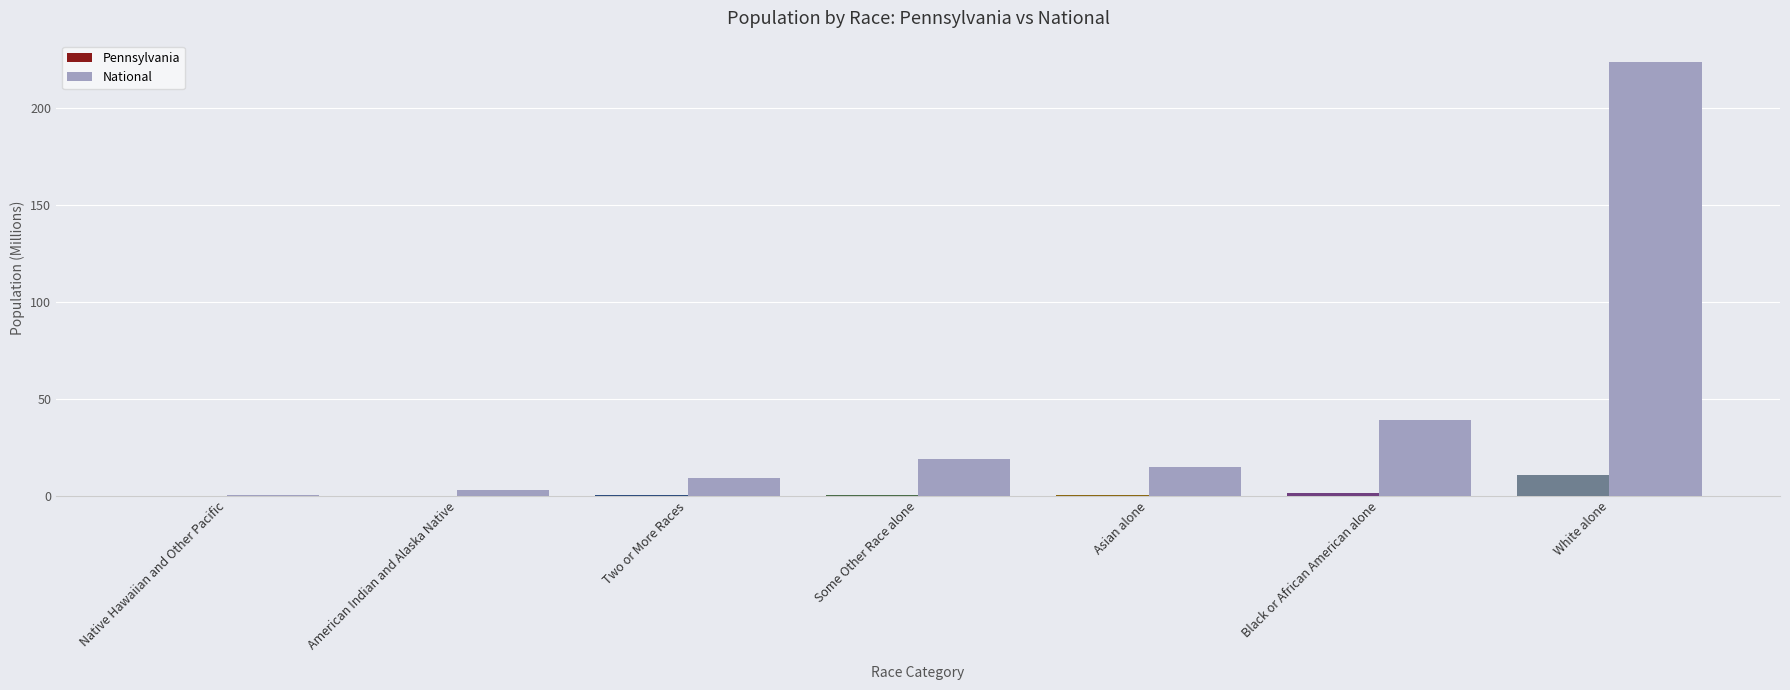

At which category is the sum across all series the highest?

White alone